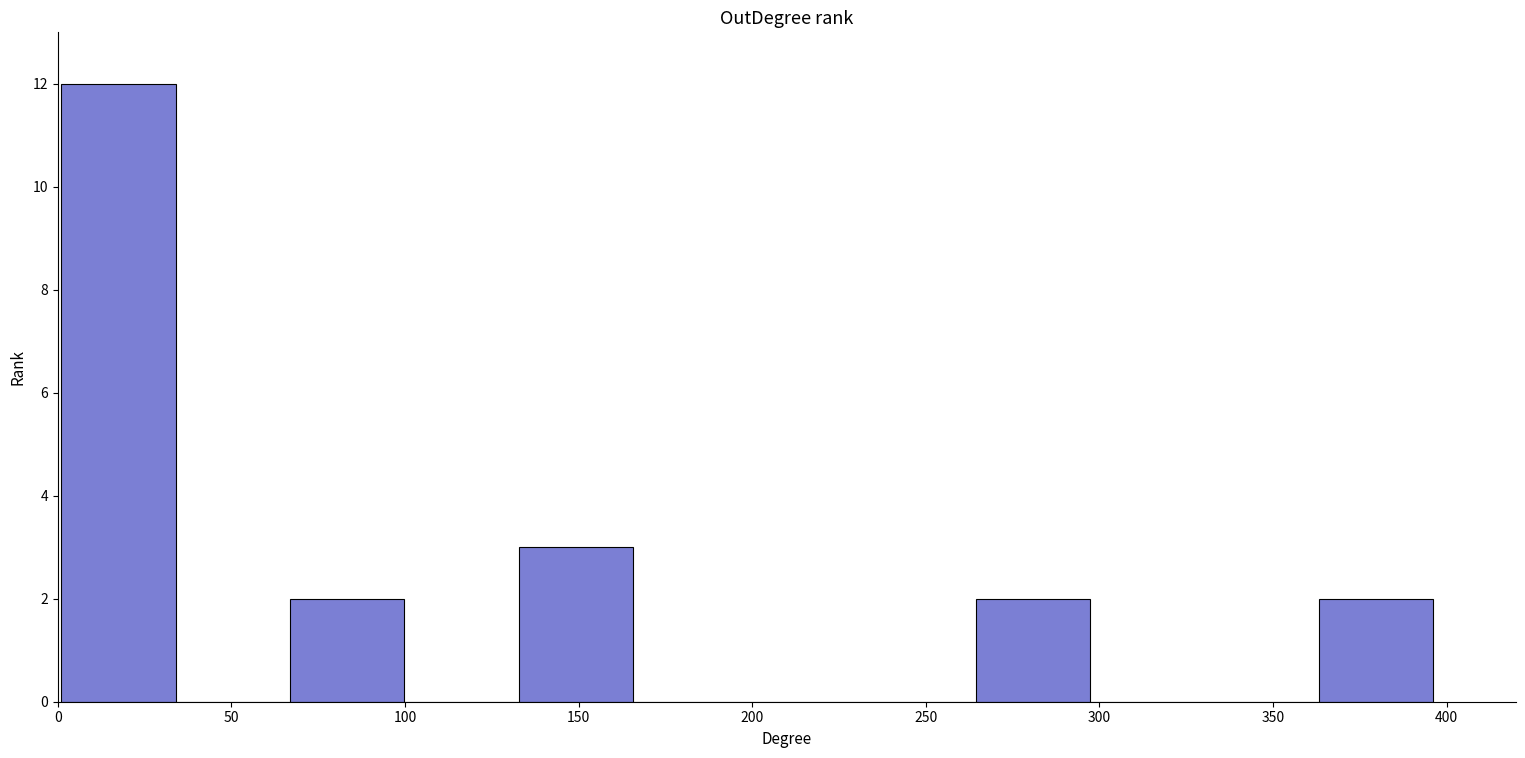

Reading left to right, transcribe all the data shown in this chart.

12	0	2	0	3	0	0	0	2	0	0	2